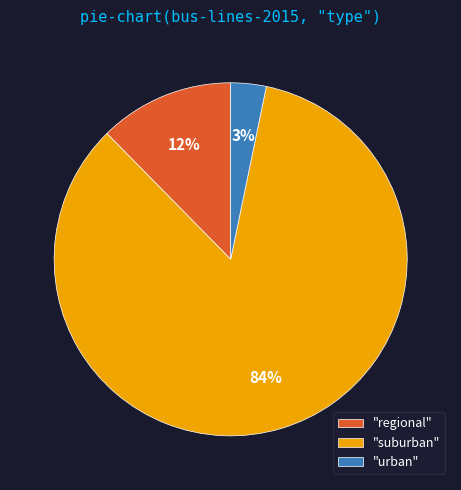

Which category has the biggest portion of the pie?

"suburban"